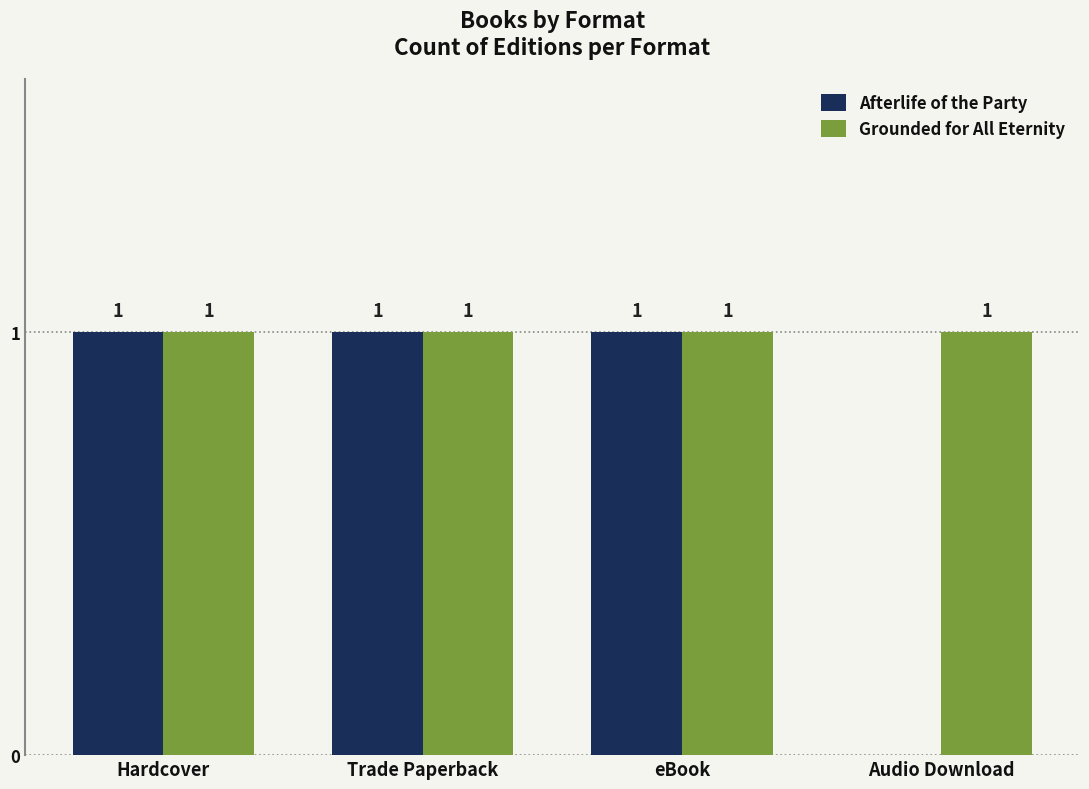

What is the average value of the Grounded for All Eternity series?

1